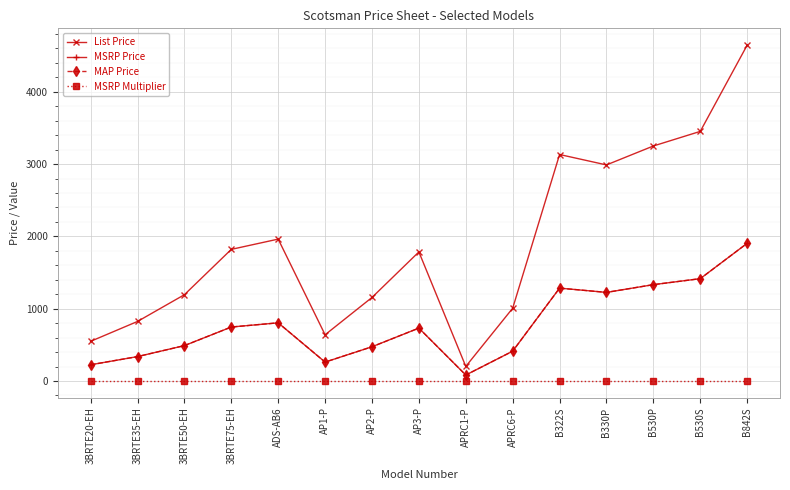

What is the difference between the highest and lowest values at B530S?

3451.6